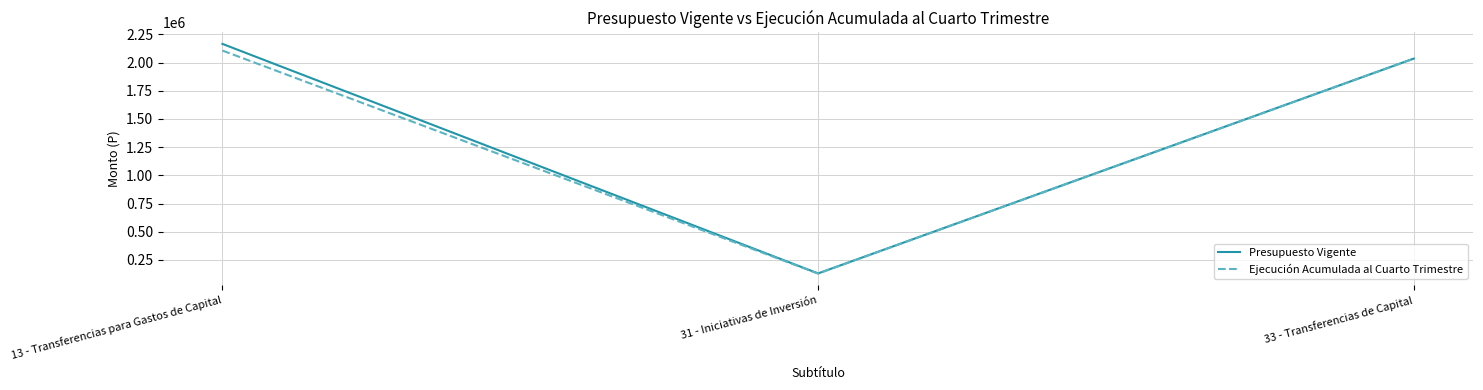

What is the average value of the Presupuesto Vigente series?

1443556